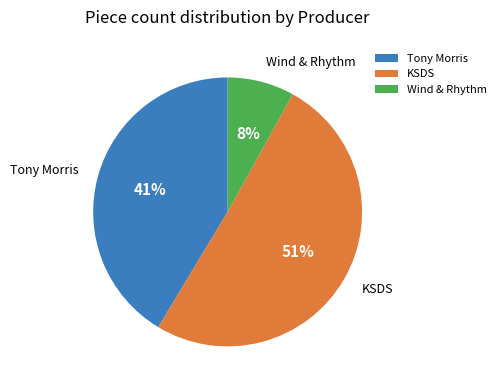

Which has a higher value, Tony Morris or Wind & Rhythm?

Tony Morris